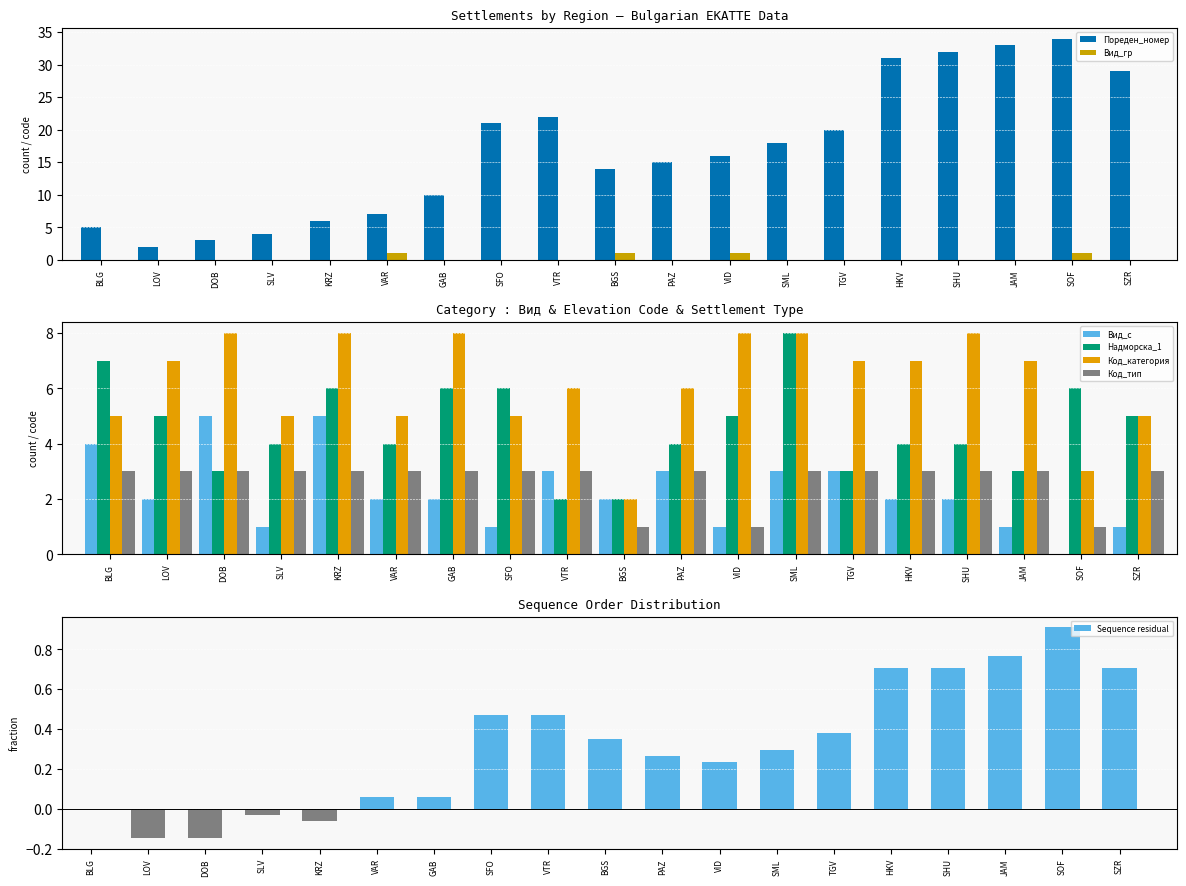

What is the maximum value for Код_тип?

3